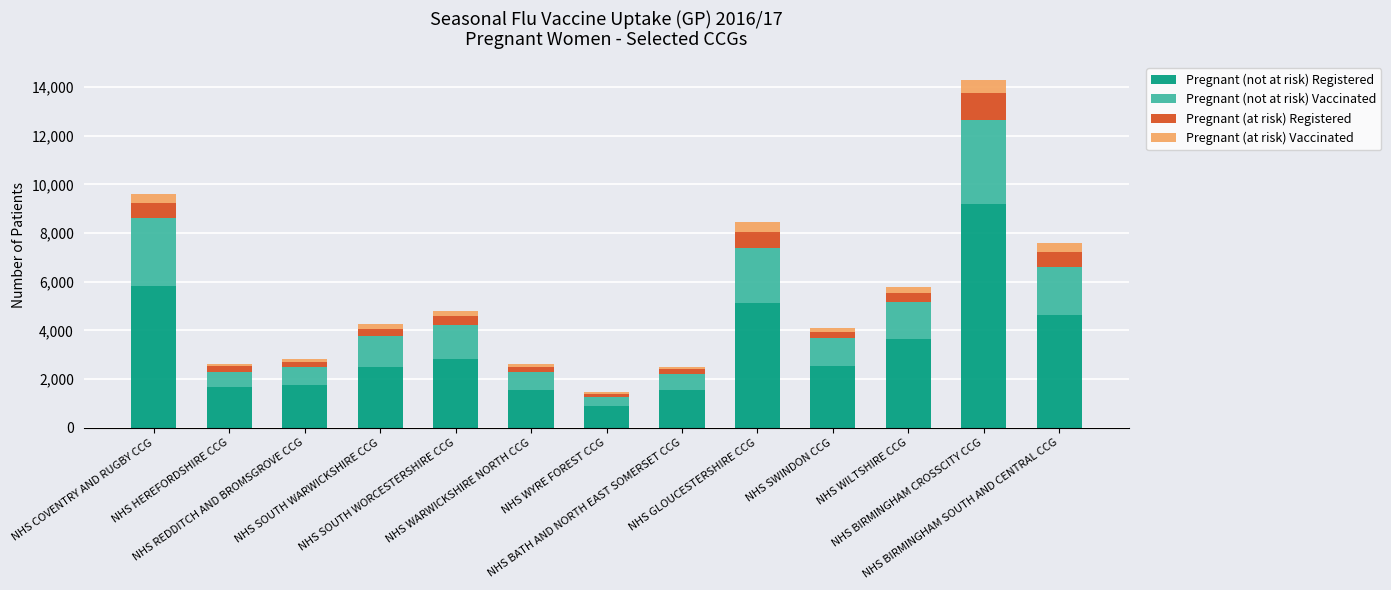

What is the sum of all Pregnant (not at risk) Registered values?

43671